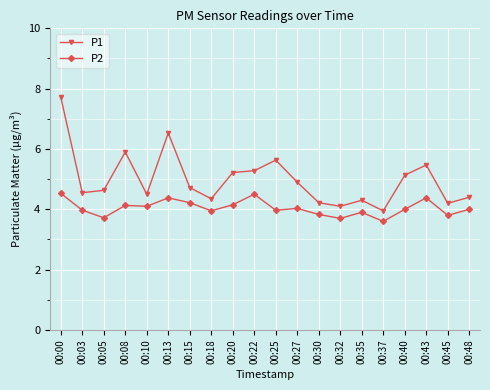

Is the value of P2 at 00:03 greater than the value of P1 at 00:35?

No